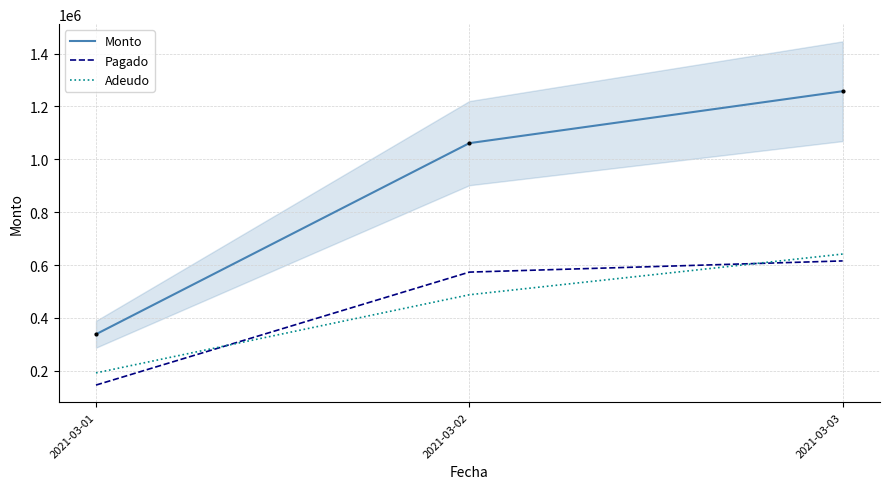

Reading left to right, what are all the values shown in this chart?

Monto: 338470.0	1061191.2	1257567.2
Pagado: 146213.5	573416.5	615784.5
Adeudo: 192256.5	487774.7	641782.7